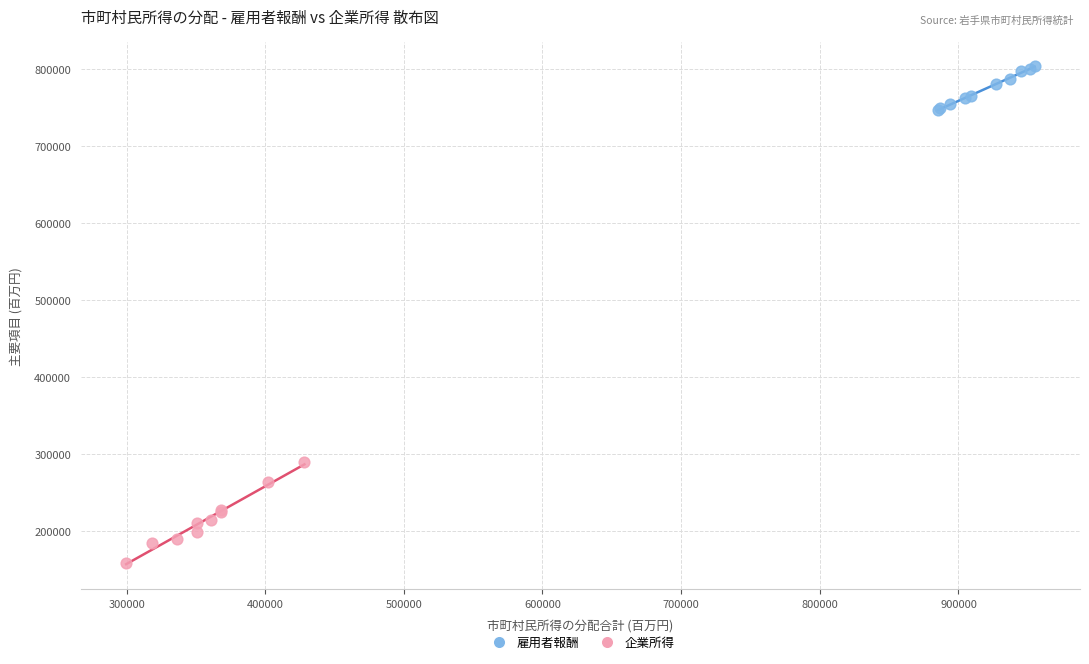

Which series reaches the minimum Y coordinate?

企業所得